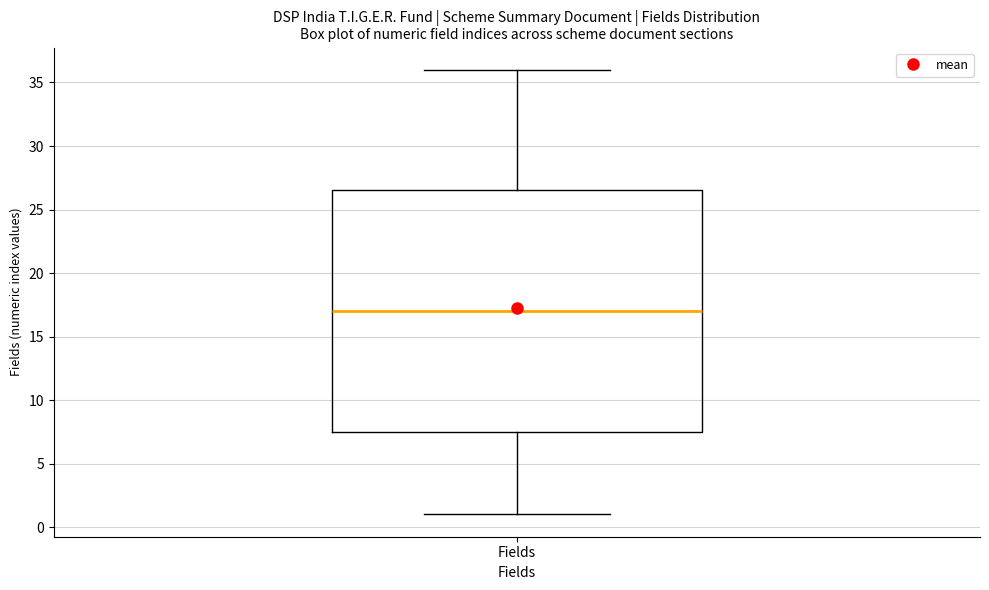

Where does the median line of the box for Fields sit on the y-axis? The values are not printed on the chart, so give them approximately, as read against the axis.

17.0